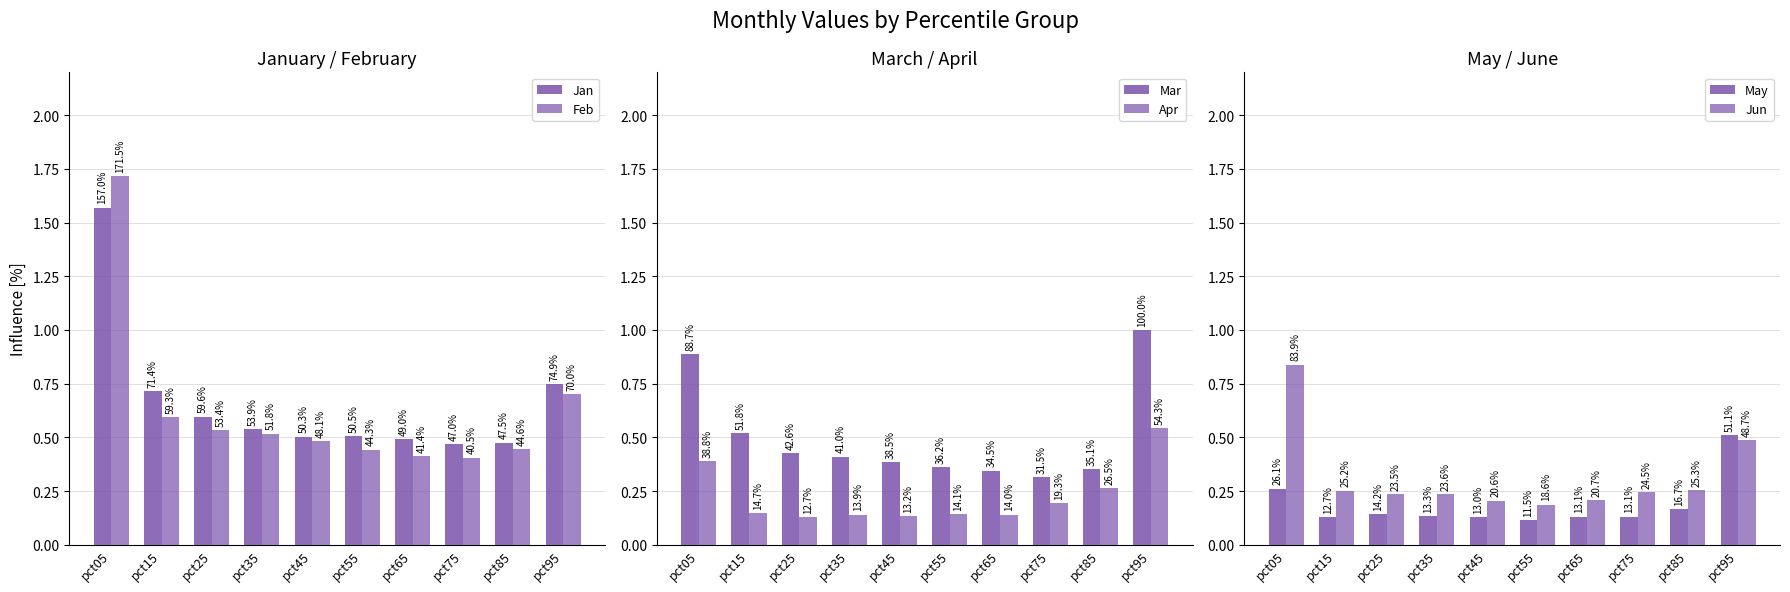

List the series in order of their peak value, highest first.

Feb, Jan, Mar, Jun, Apr, May